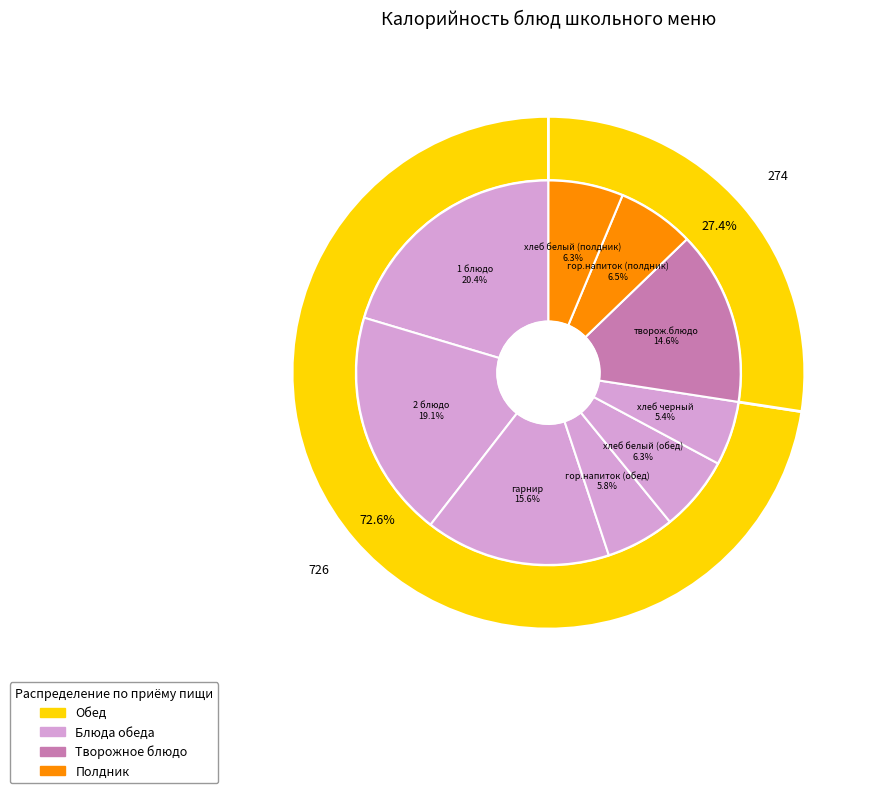

To the nearest percent, what percentage of the pie is хлеб белый (обед)?

6%